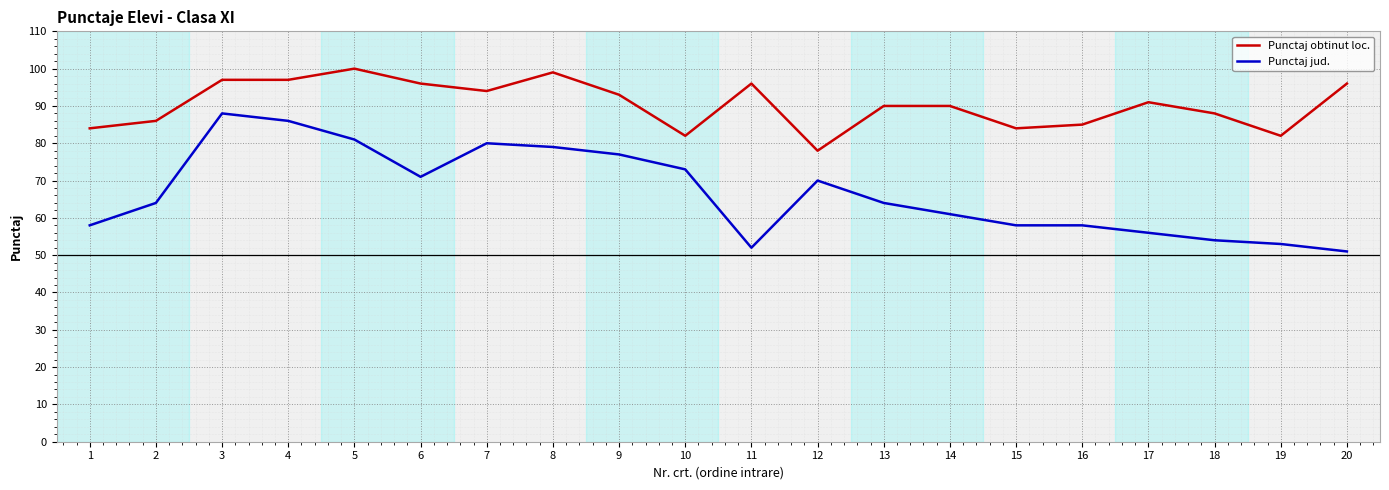

Which category has the lowest value in the Punctaj jud. series?

20